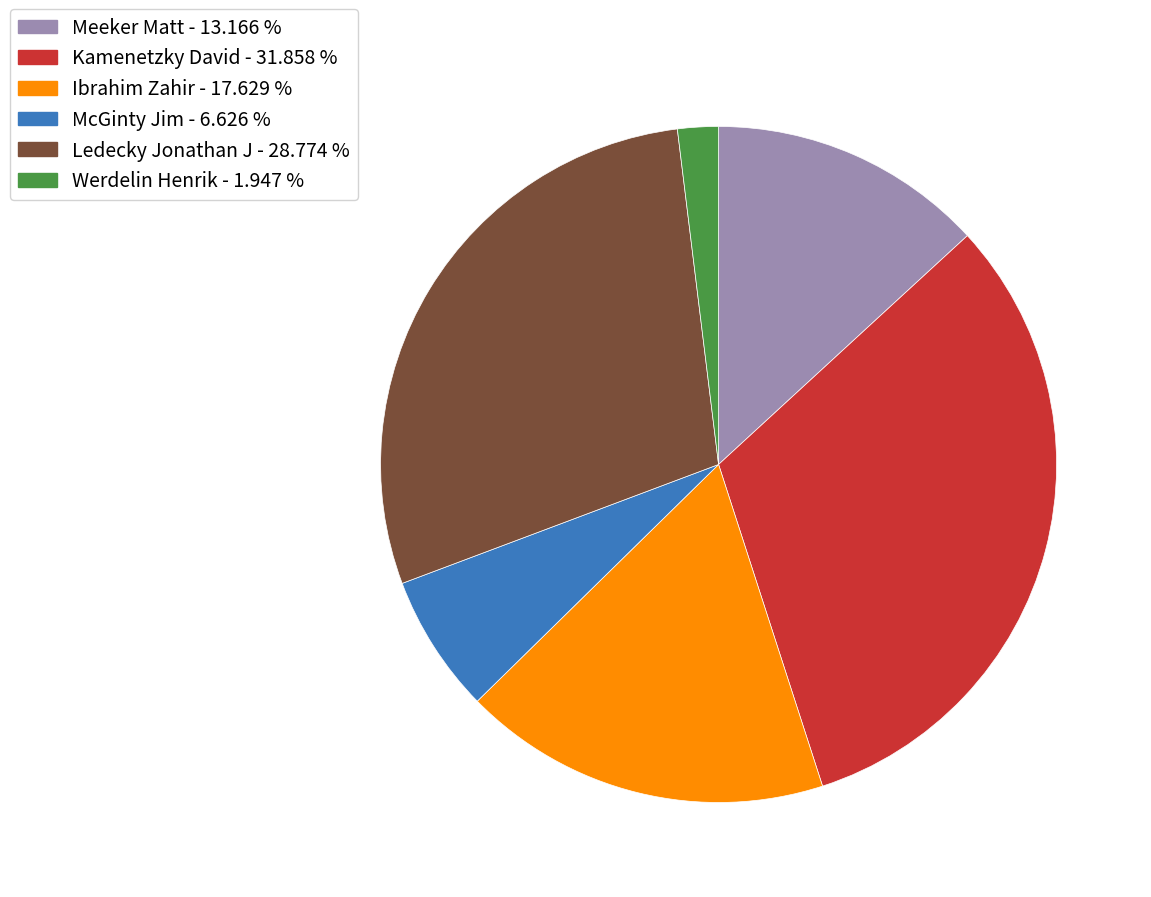

Does any single category account for the majority?

No